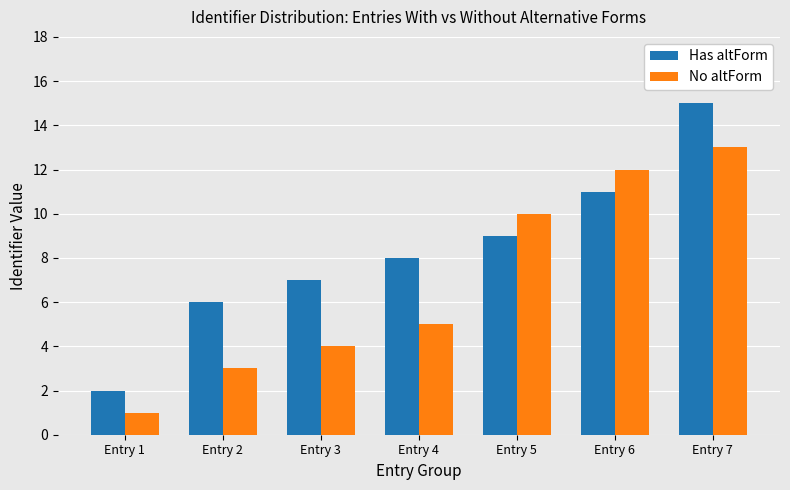

What is the sum of all No altForm values?

48